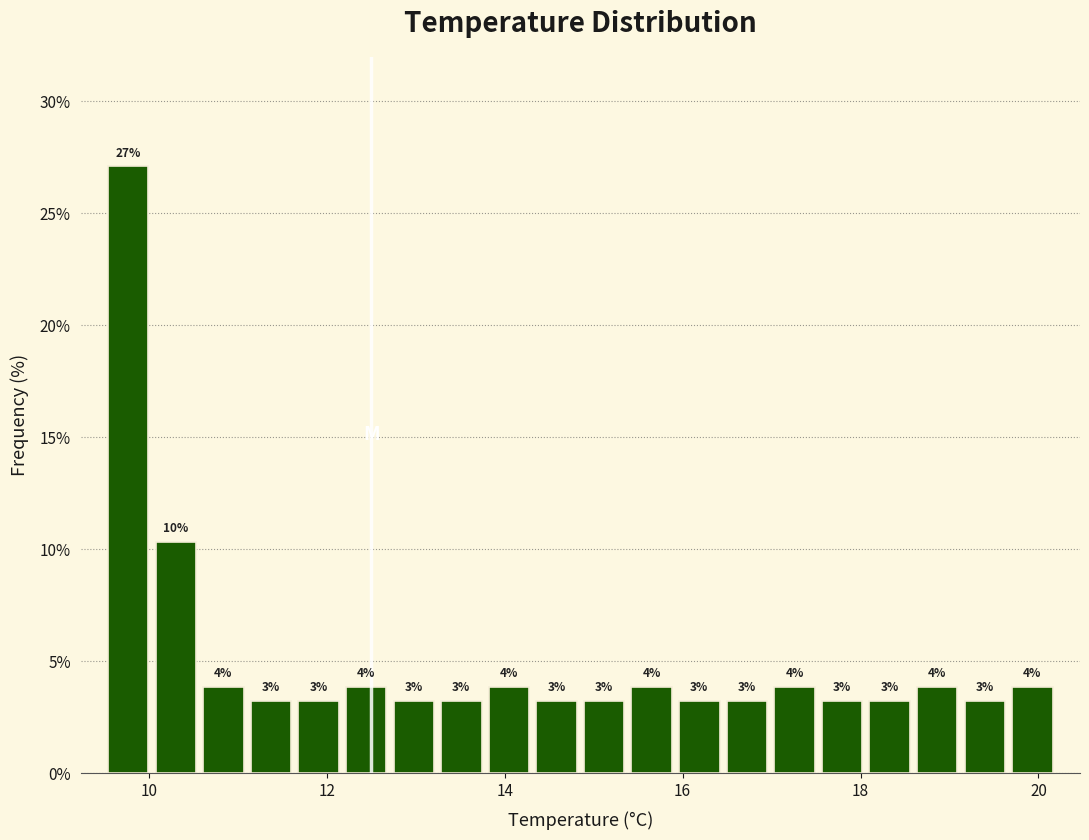

Around what value on the x-axis is the tallest bar? Give the approximate position of its centre, as read against the axis.

9.8